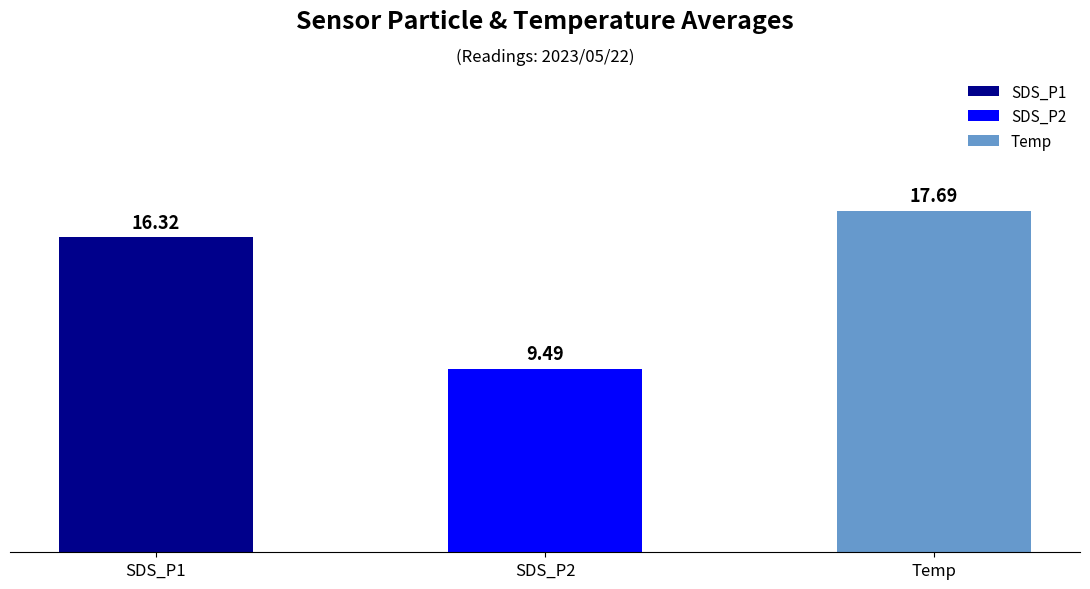

List the labels in order of value, smallest first.

SDS_P2, SDS_P1, Temp